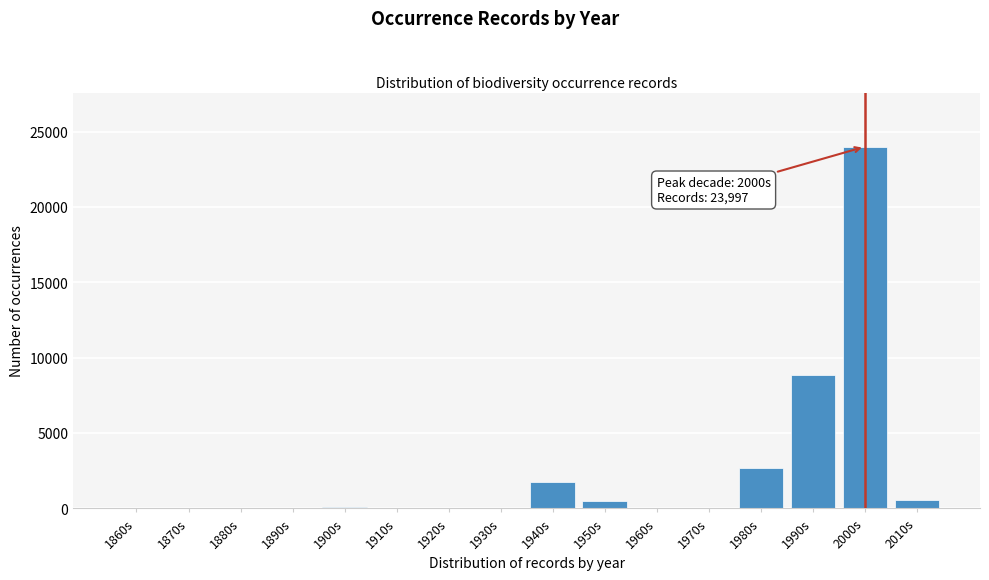

Where is the data nearest to the value 11998?

1990s